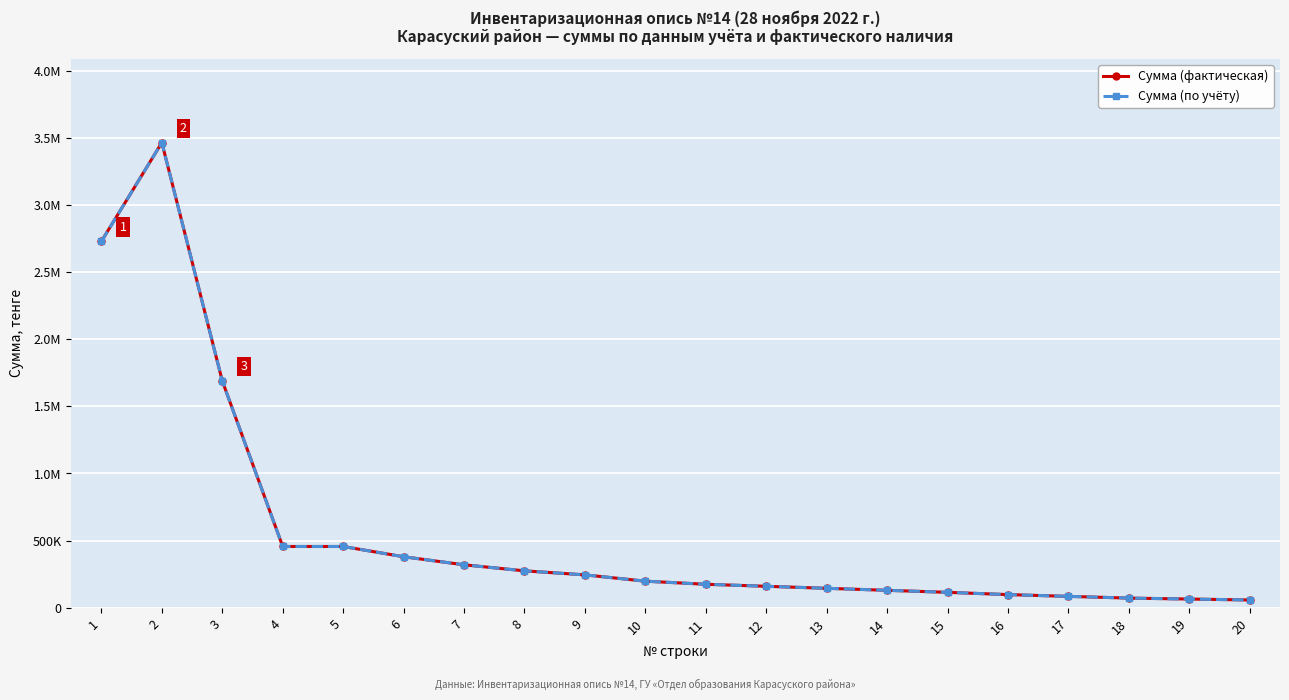

Does the chart have visible grid lines?

Yes